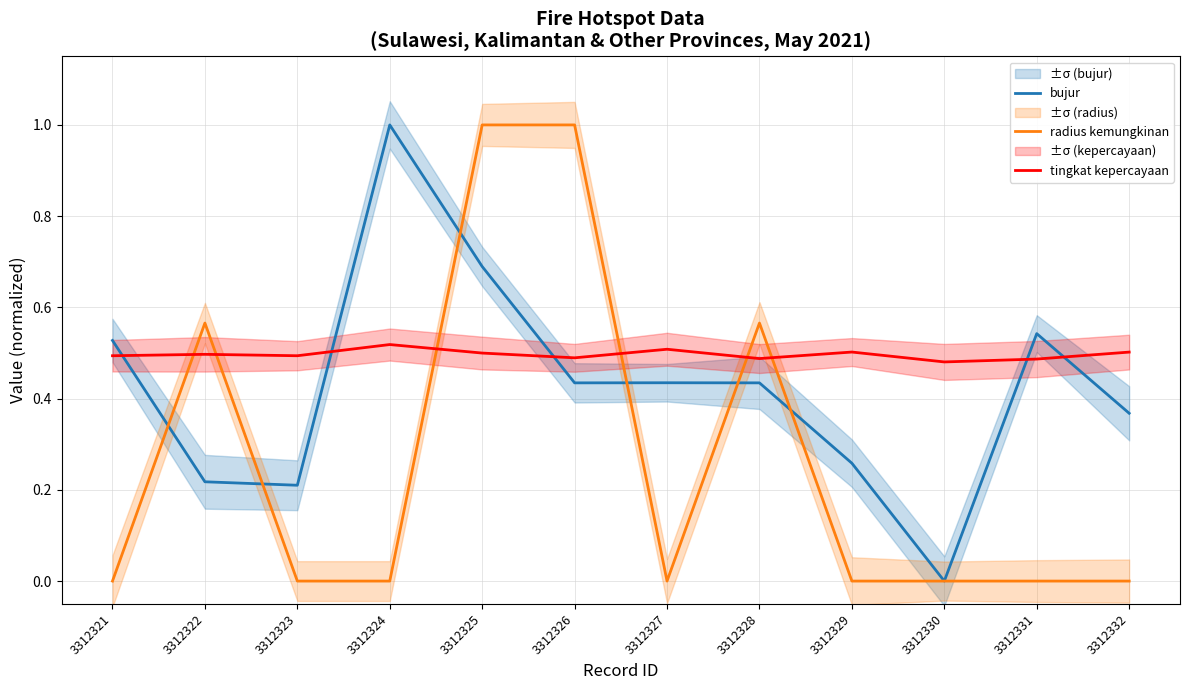

What is the maximum value for tingkat kepercayaan?

0.5